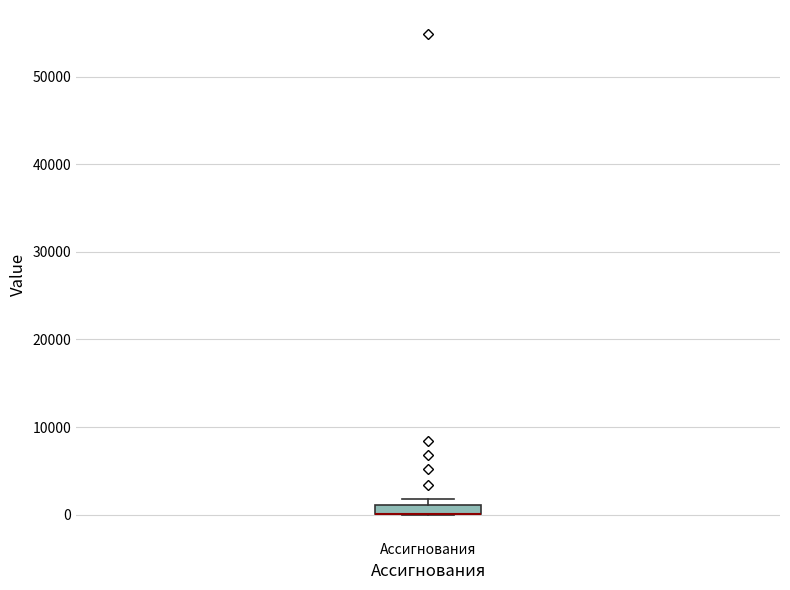

Where is the lower edge of the box for Ассигнования on the y-axis? The values are not printed on the chart, so give them approximately, as read against the axis.

0